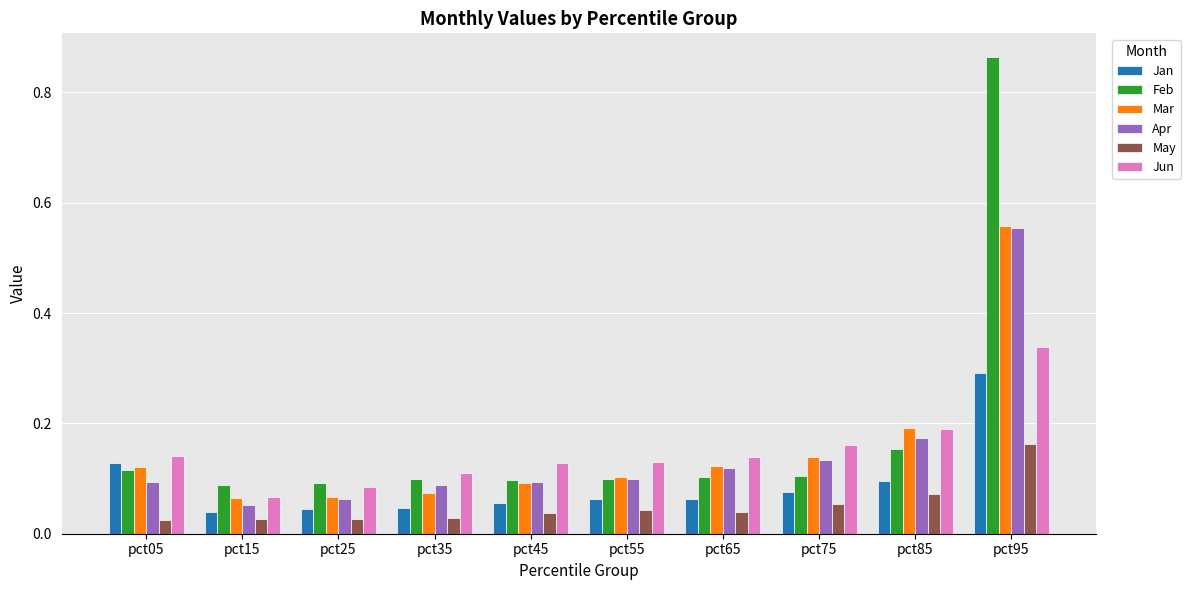

What is the sum of all Jun values?

1.5